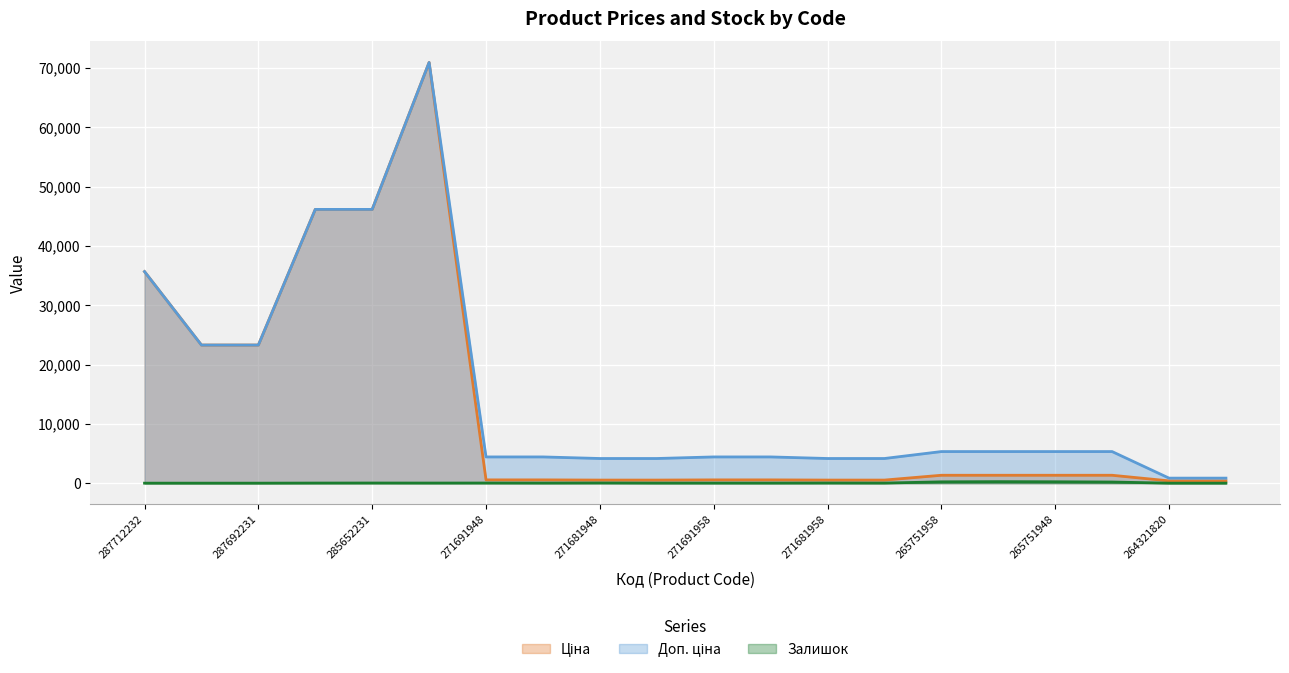

Reading left to right, extract all data points from this chart.

Ціна: 287712232=35659.4	287692233=23278.2	287692231=23278.2	285652233=46143.9	285652231=46143.9	285672232=70906.0	271691948=552.7	271691942=552.7	271681948=519.5	271681942=519.5	271691958=552.7	271691953=552.7	271681958=519.5	271681953=519.5	265751958=1331.2	265751953=1331.2	265751948=1331.2	265751942=1331.2	264321820=386.9	264321819=386.9
Доп. ціна: 287712232=35659.4	287692233=23278.2	287692231=23278.2	285652233=46143.9	285652231=46143.9	285672232=70906.0	271691948=4421.4	271691942=4421.4	271681948=4156.3	271681942=4156.3	271691958=4421.4	271691953=4421.4	271681958=4156.3	271681953=4156.3	265751958=5324.9	265751953=5324.9	265751948=5324.9	265751942=5324.9	264321820=849.0	264321819=849.0
Залишок: 287712232=0.0	287692233=0.0	287692231=0.0	285652233=16.0	285652231=23.0	285672232=17.0	271691948=22.0	271691942=14.0	271681948=30.0	271681942=11.0	271691958=12.0	271691953=12.0	271681958=23.0	271681953=15.0	265751958=223.0	265751953=256.0	265751948=233.0	265751942=192.0	264321820=0.0	264321819=0.0